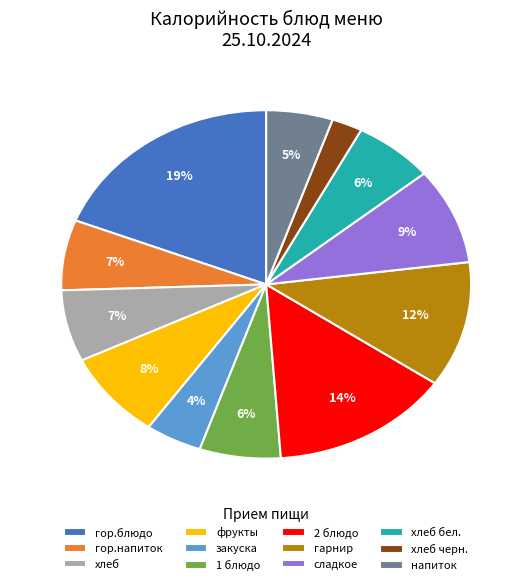

Does 2 блюдо represent more than half of the total?

No